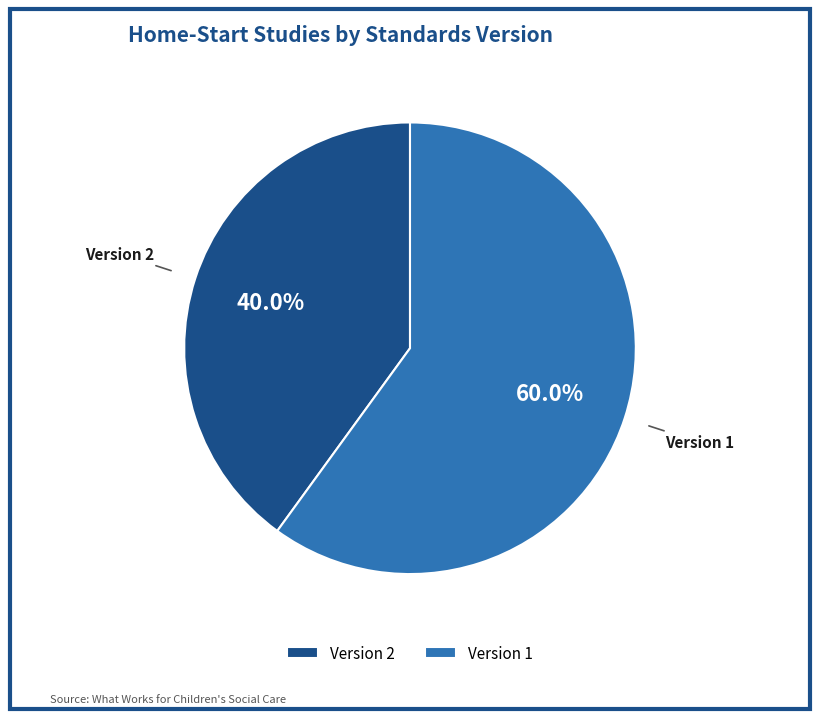

How many slices are in this pie chart?

2